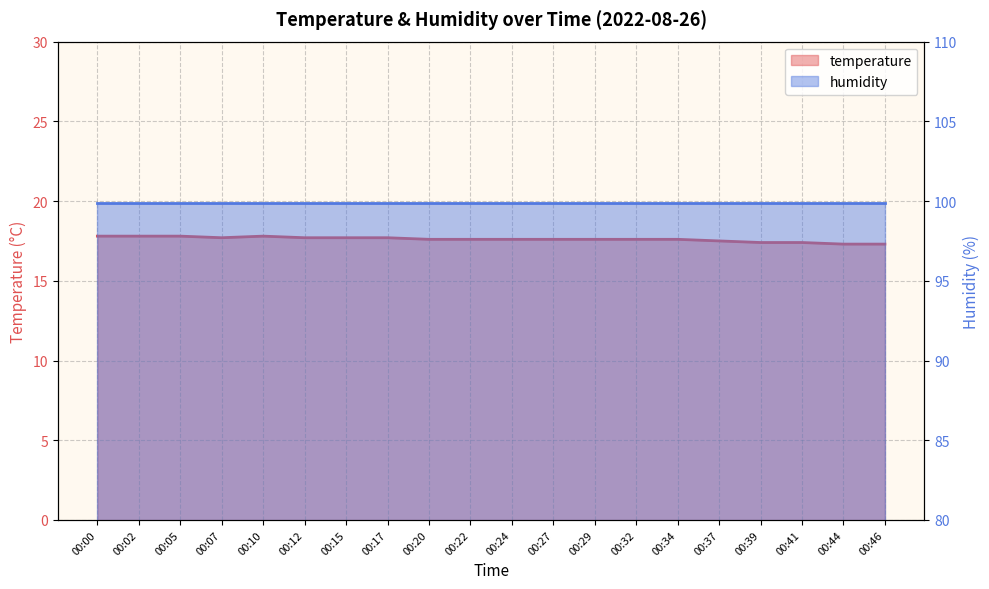

List the labels in order of value, largest first.

00:00, 00:02, 00:05, 00:10, 00:07, 00:12, 00:15, 00:17, 00:20, 00:22, 00:24, 00:27, 00:29, 00:32, 00:34, 00:37, 00:39, 00:41, 00:44, 00:46